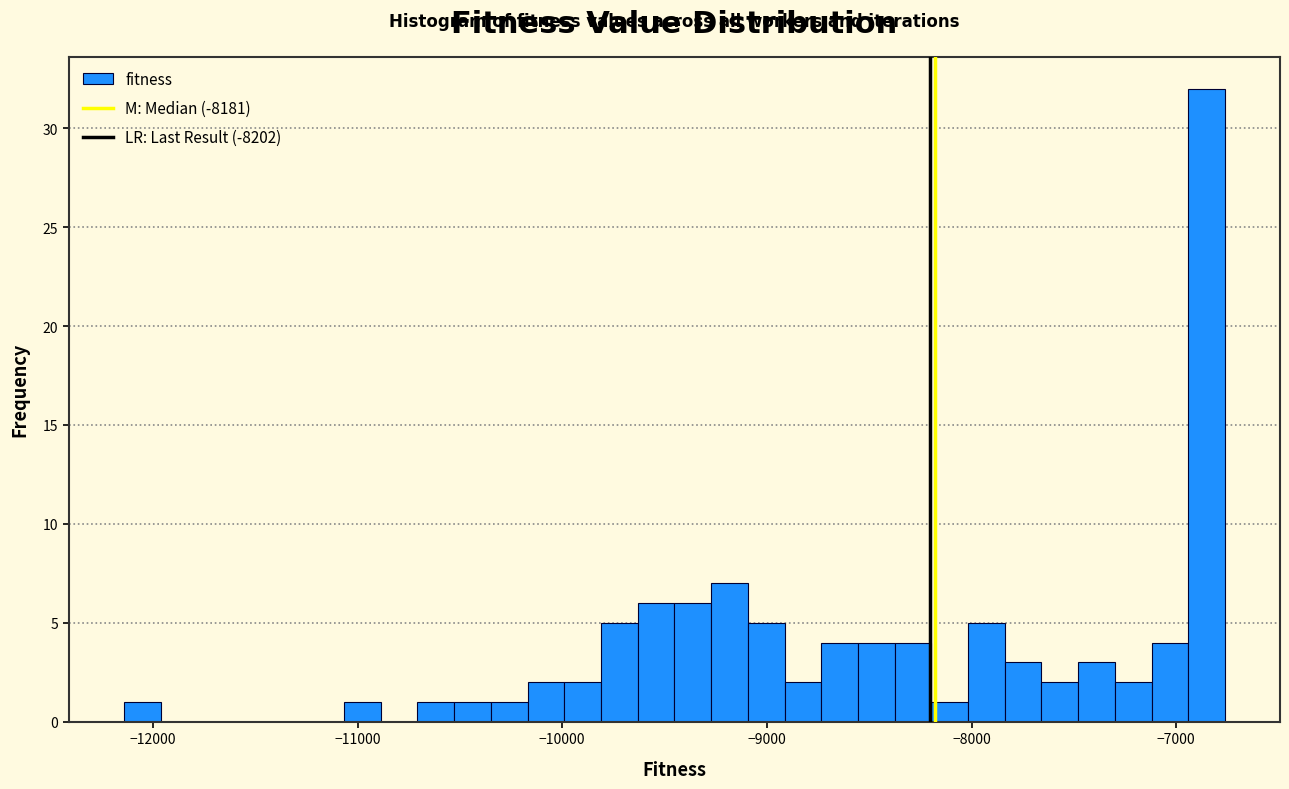

Around what value on the x-axis is the tallest bar? Give the approximate position of its centre, as read against the axis.

-6900